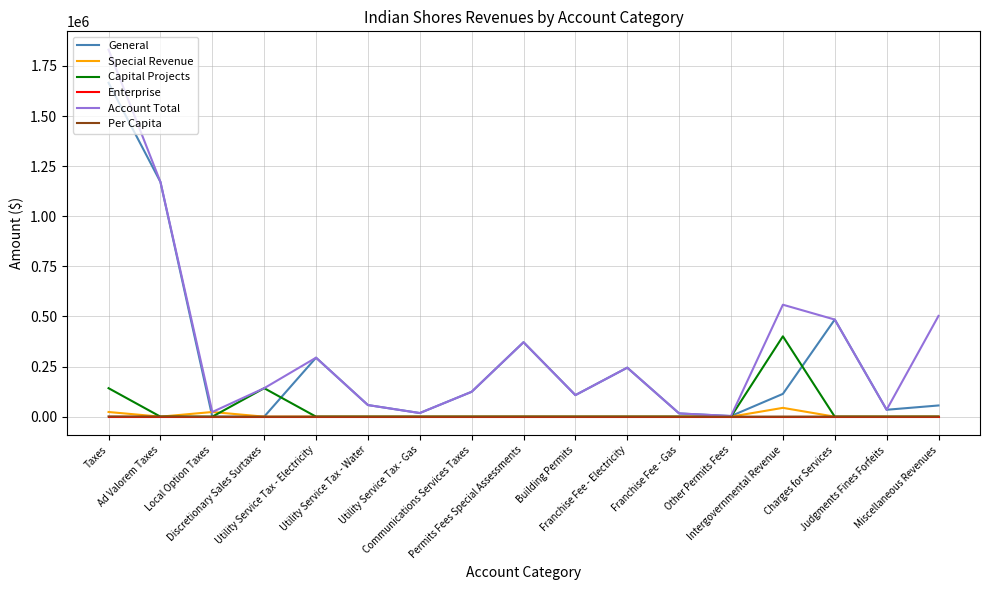

Which series has the largest range (max minus min)?

Account Total